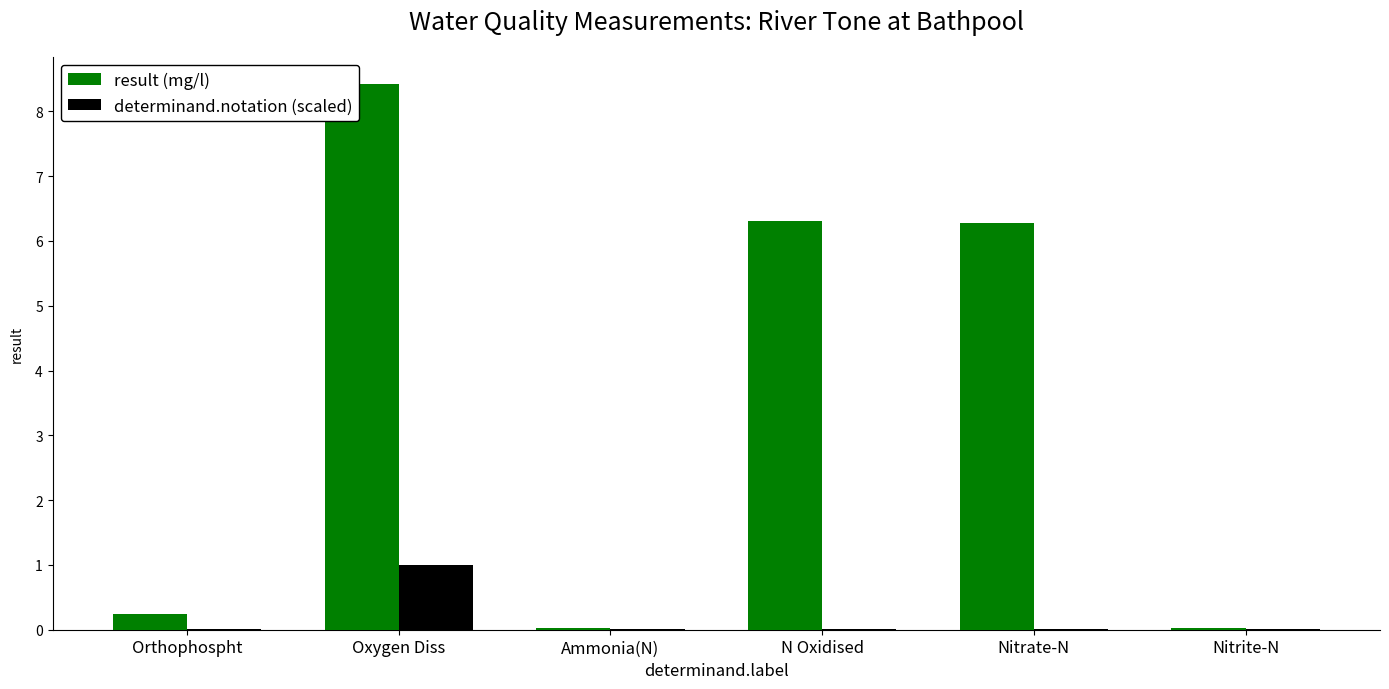

At which label does result (mg/l) reach its peak?

Oxygen Diss